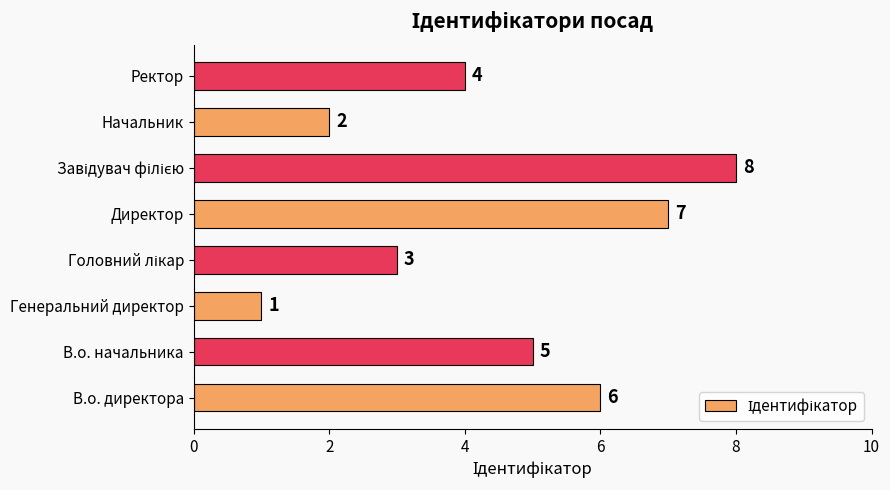

Does the chart contain any negative values?

No